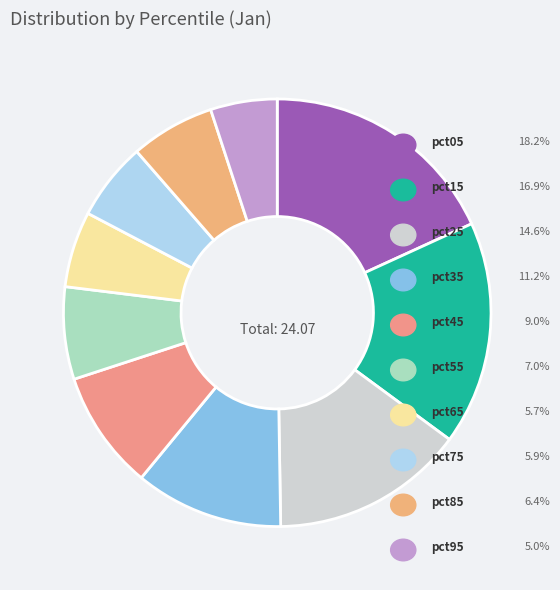

Count the number of slices in the pie.

10